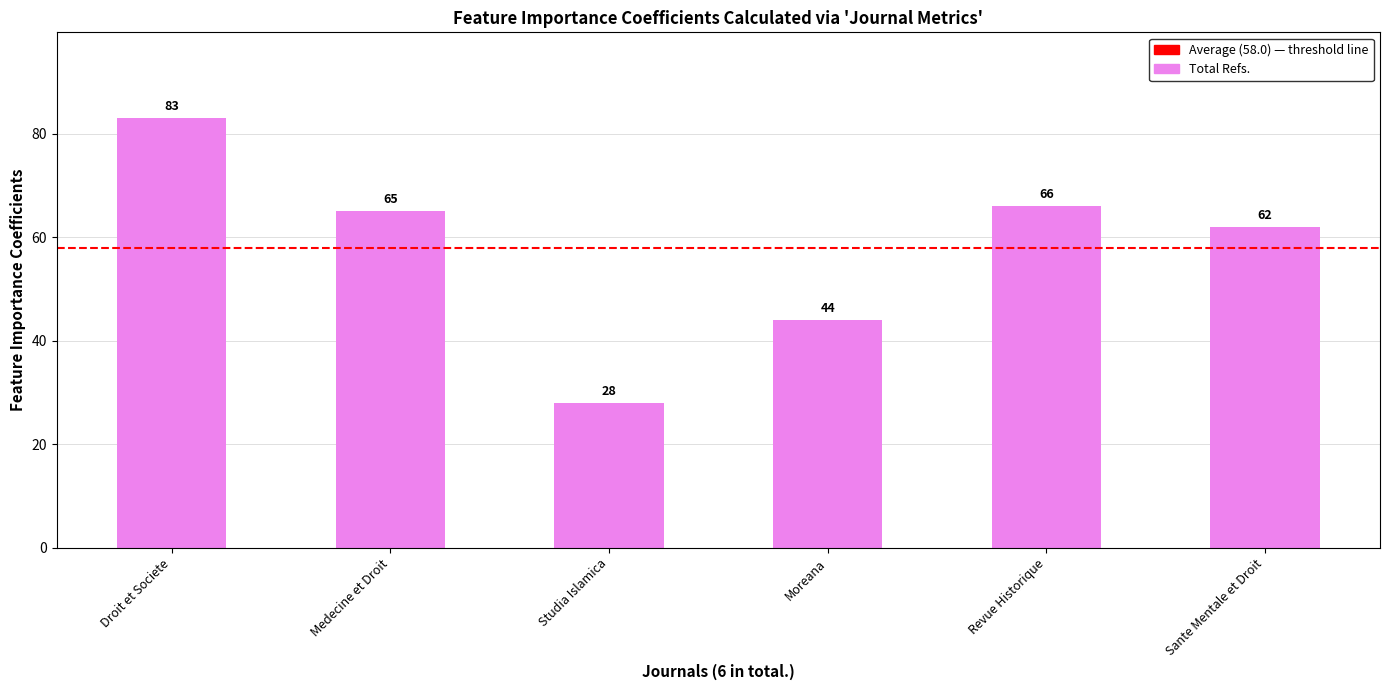

What is the difference between the values at Moreana and Droit et Societe?

39